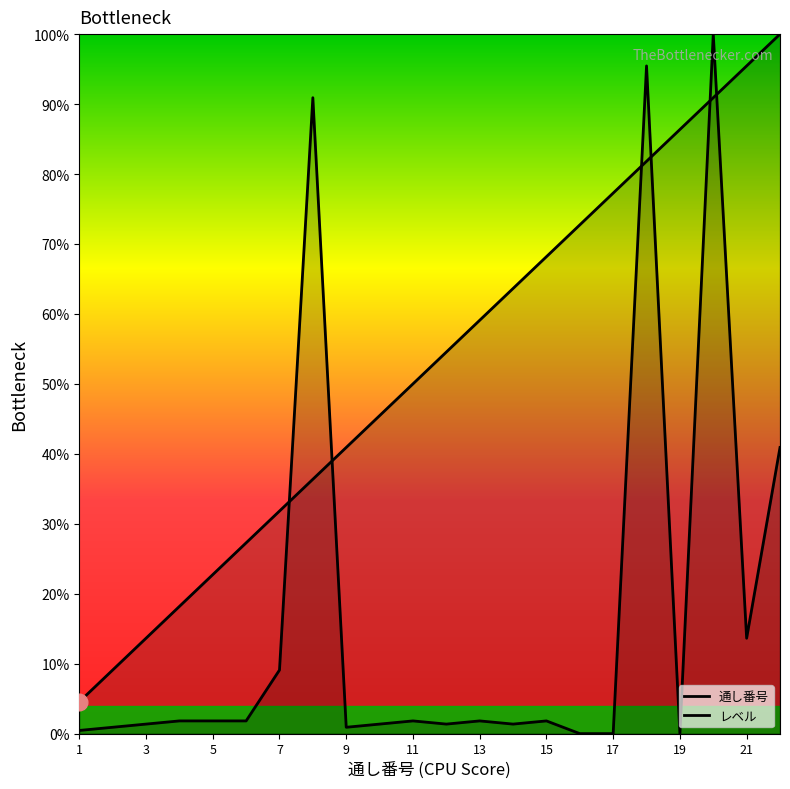

At how many categories does at least one series exceed 73?

7